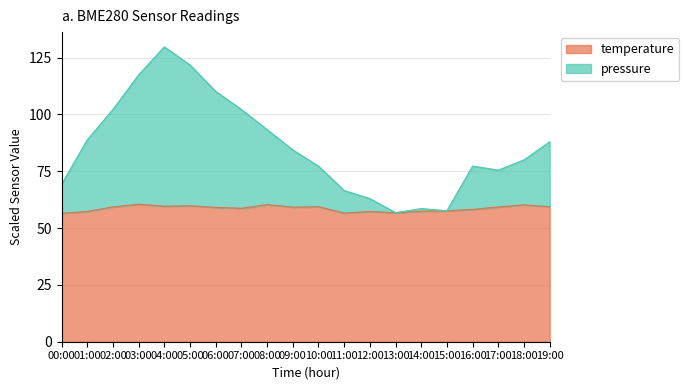

Between 07:00 and 19:00, which series saw the biggest shift?

pressure